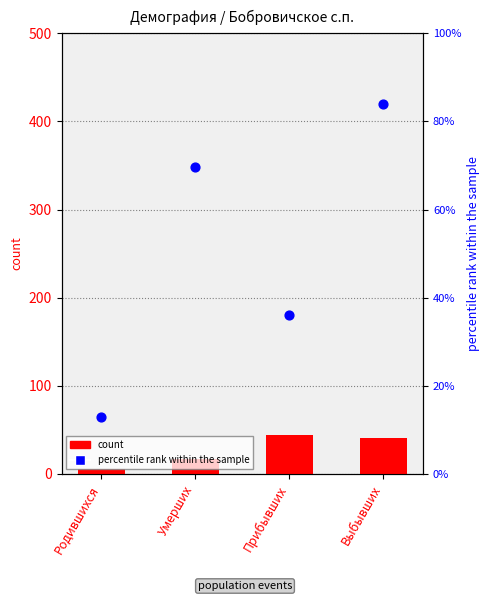

Is the value of percentile rank within the sample at Прибывших greater than the value of count at Выбывших?

Yes